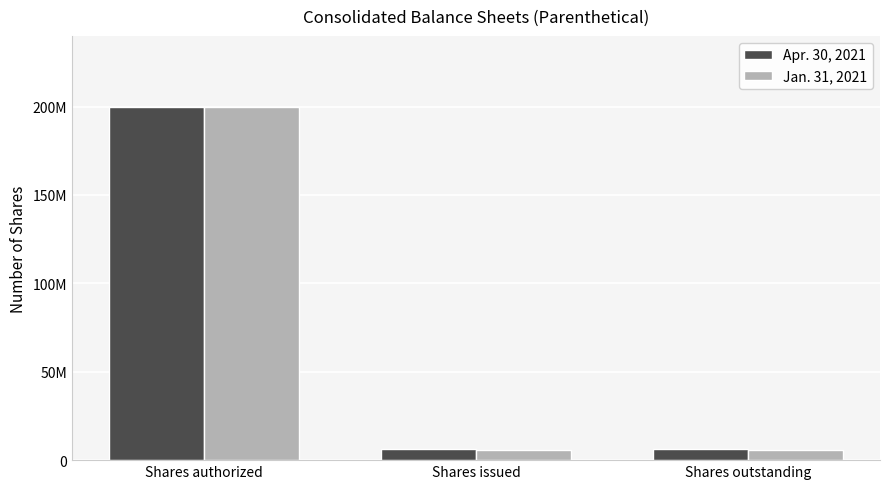

What are all the series names shown in the legend?

Apr. 30, 2021, Jan. 31, 2021